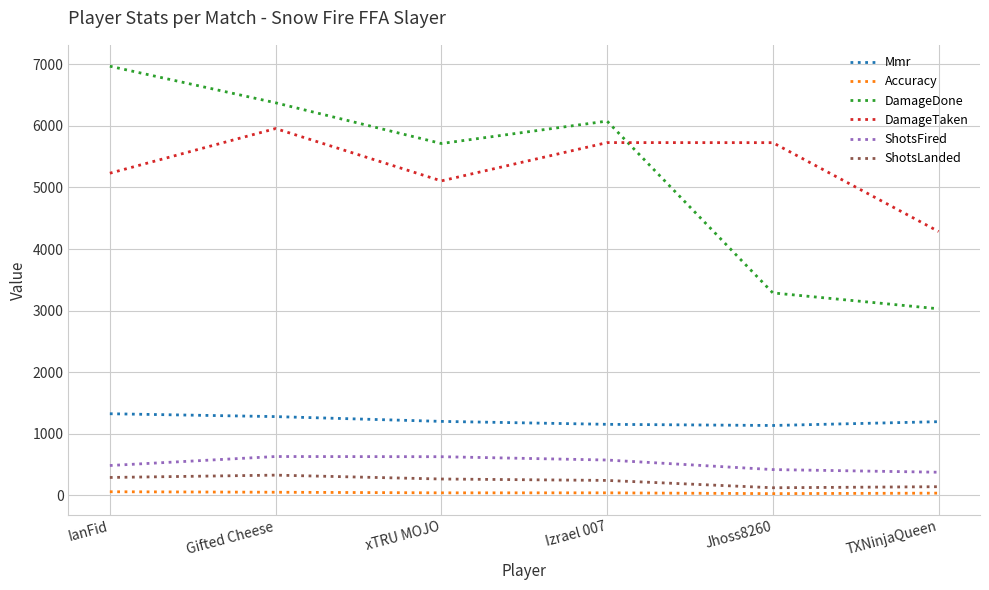

Is the value of Accuracy at xTRU MOJO greater than the value of DamageTaken at TXNinjaQueen?

No